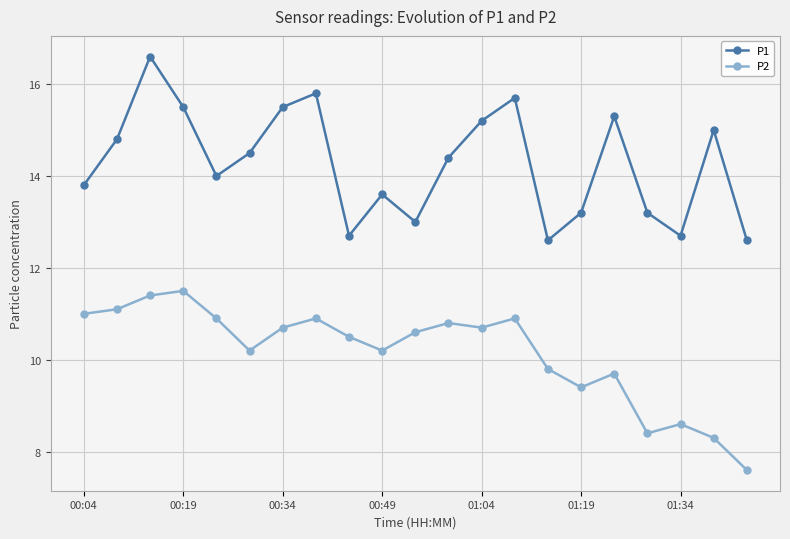

Rank the series by their maximum value, from highest to lowest.

P1, P2